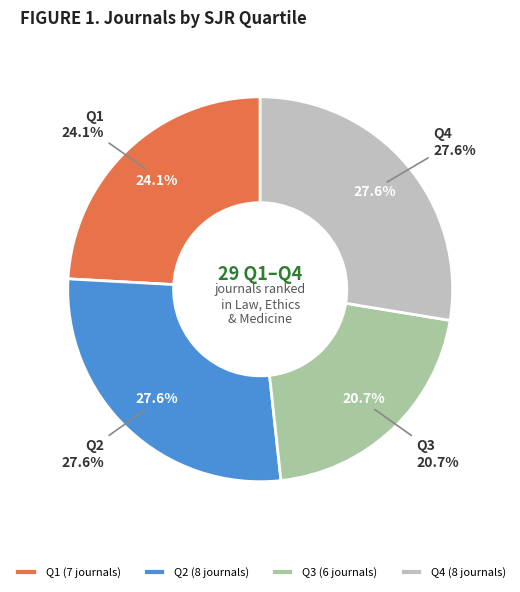

What percentage is the Q1 slice, to the nearest percent?

24%